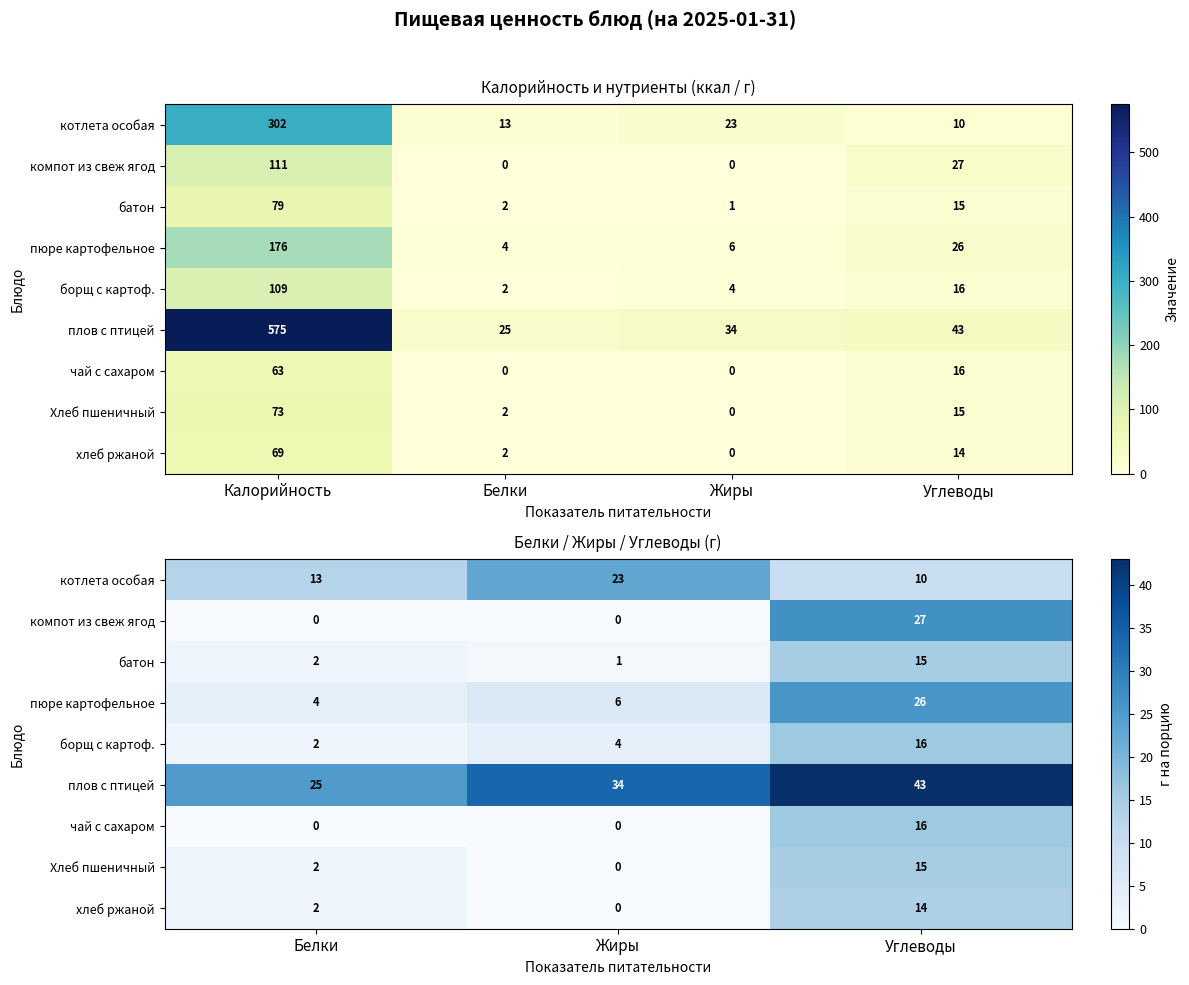

Rank the series at Углеводы from highest to lowest value.

плов с птицей, компот из свеж ягод, пюре картофельное, борщ с картоф., чай с сахаром, батон, Хлеб пшеничный, хлеб ржаной, котлета особая